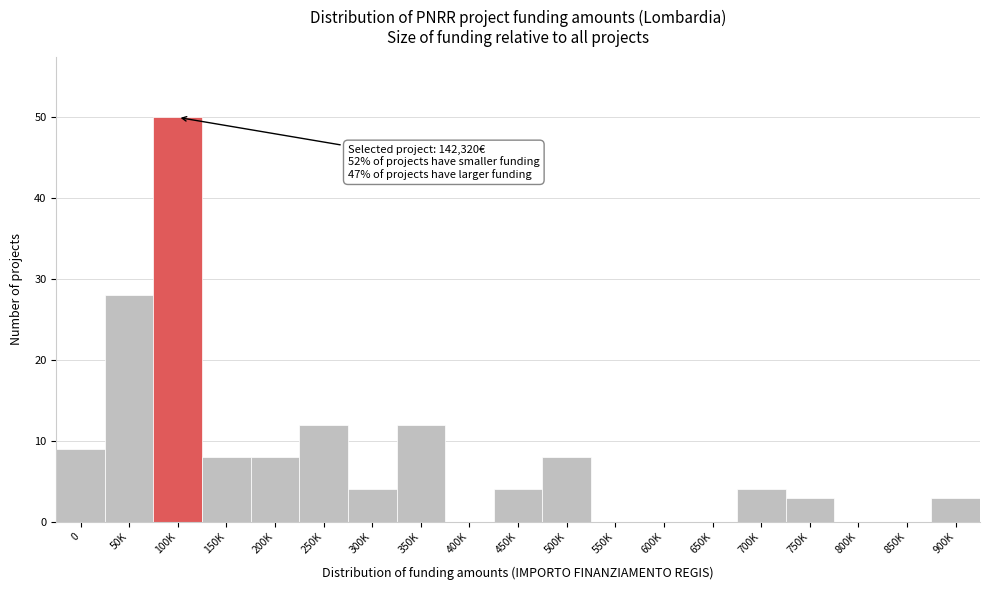

Reading right to left, extract all data points from this chart.

900K=3	850K=0	800K=0	750K=3	700K=4	650K=0	600K=0	550K=0	500K=8	450K=4	400K=0	350K=12	300K=4	250K=12	200K=8	150K=8	100K=50	50K=28	0=9